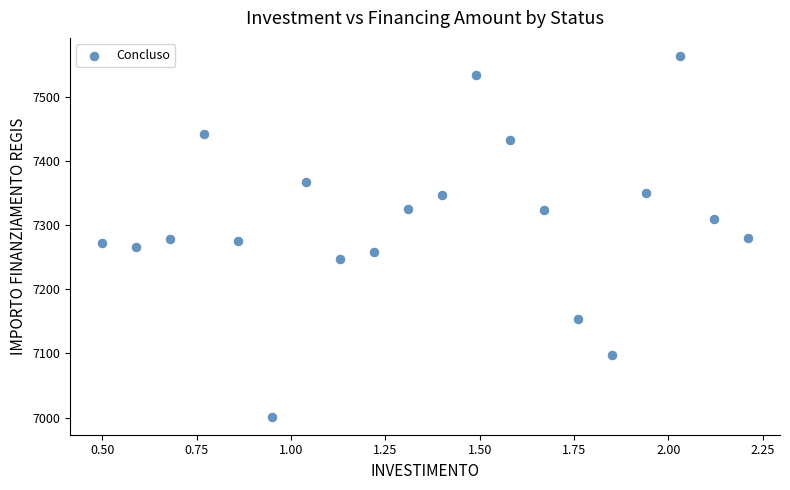

What is the range of Y values (max minus min)?

561.7